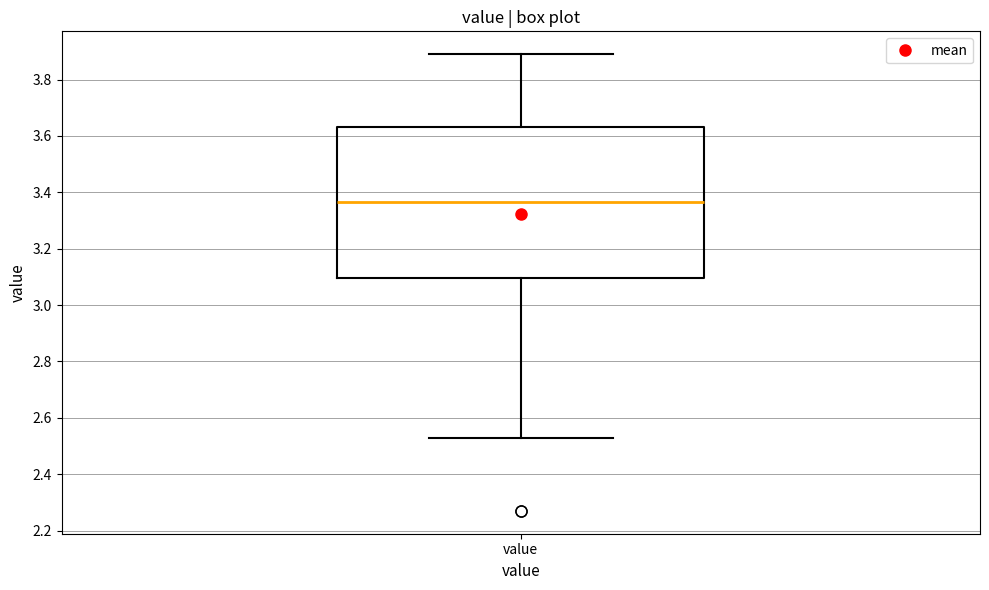

Transcribe this box plot: give where the median line is, the range the box spans, and where the two whiskers end, as read against the y-axis. The values are not printed on the chart, so give them approximately, as read against the axis.

median 3.36, box 3.10 to 3.64, whiskers 2.54 to 3.90